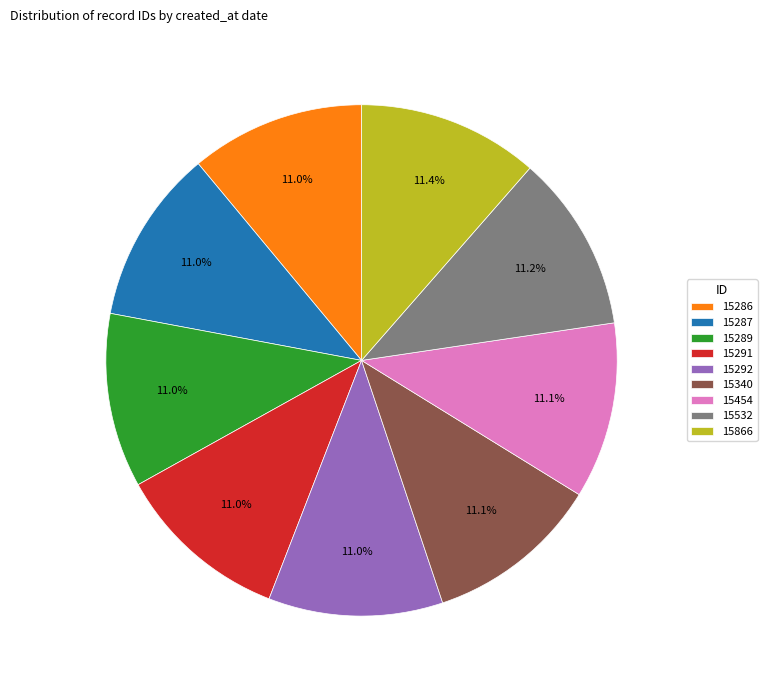

Is there any slice that represents more than half of the pie?

No